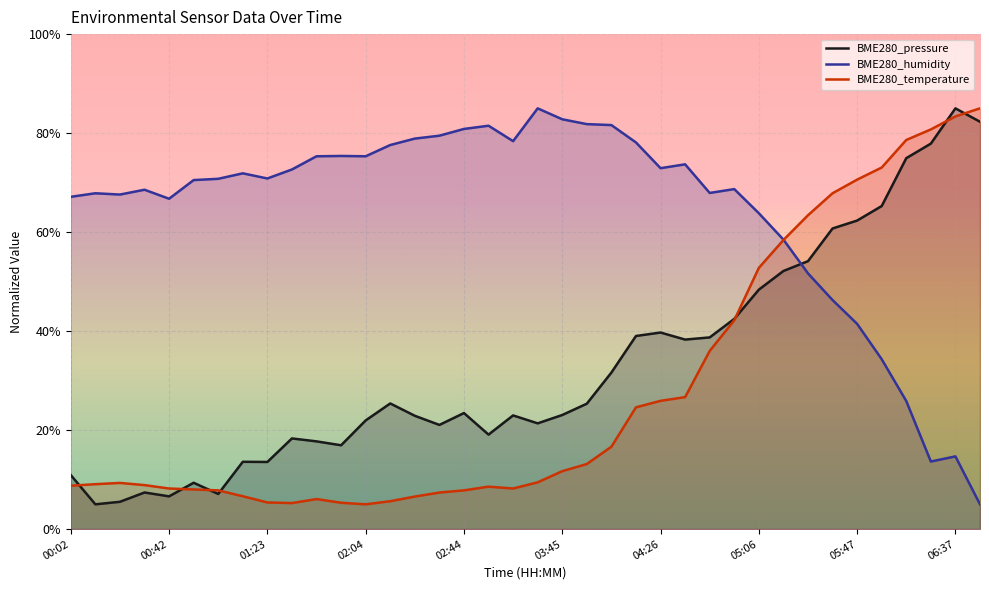

What is the label of the 2nd point from the right?

06:37